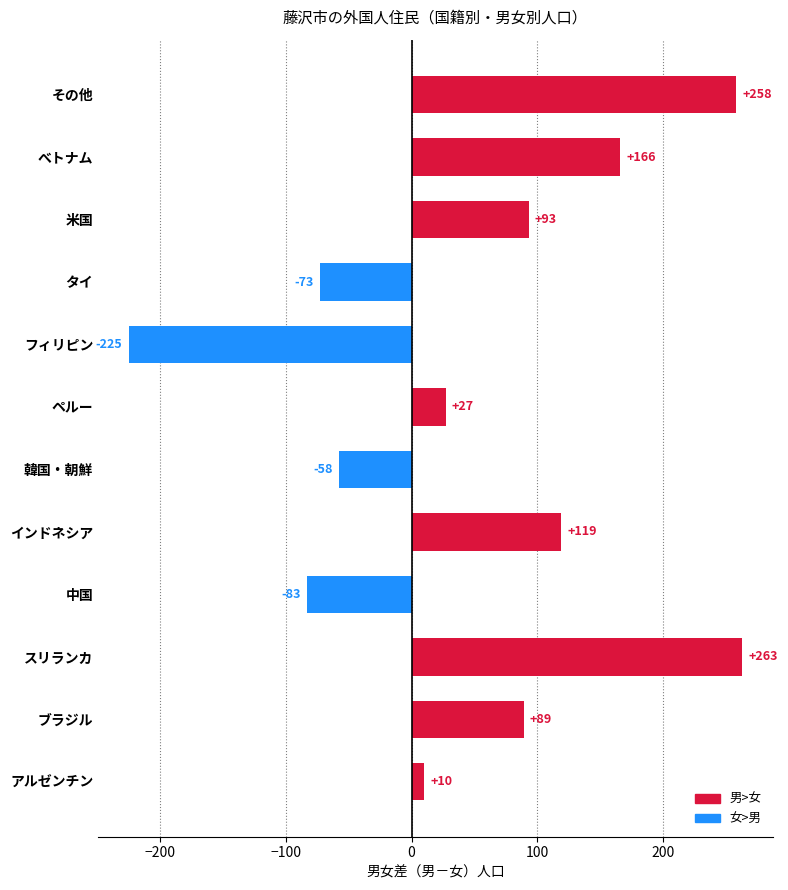

Rank the categories by value from highest to lowest.

スリランカ, その他, べトナム, インドネシア, 米国, ブラジル, ペルー, アルゼンチン, 韓国・朝鮮, タイ, 中国, フィリピン